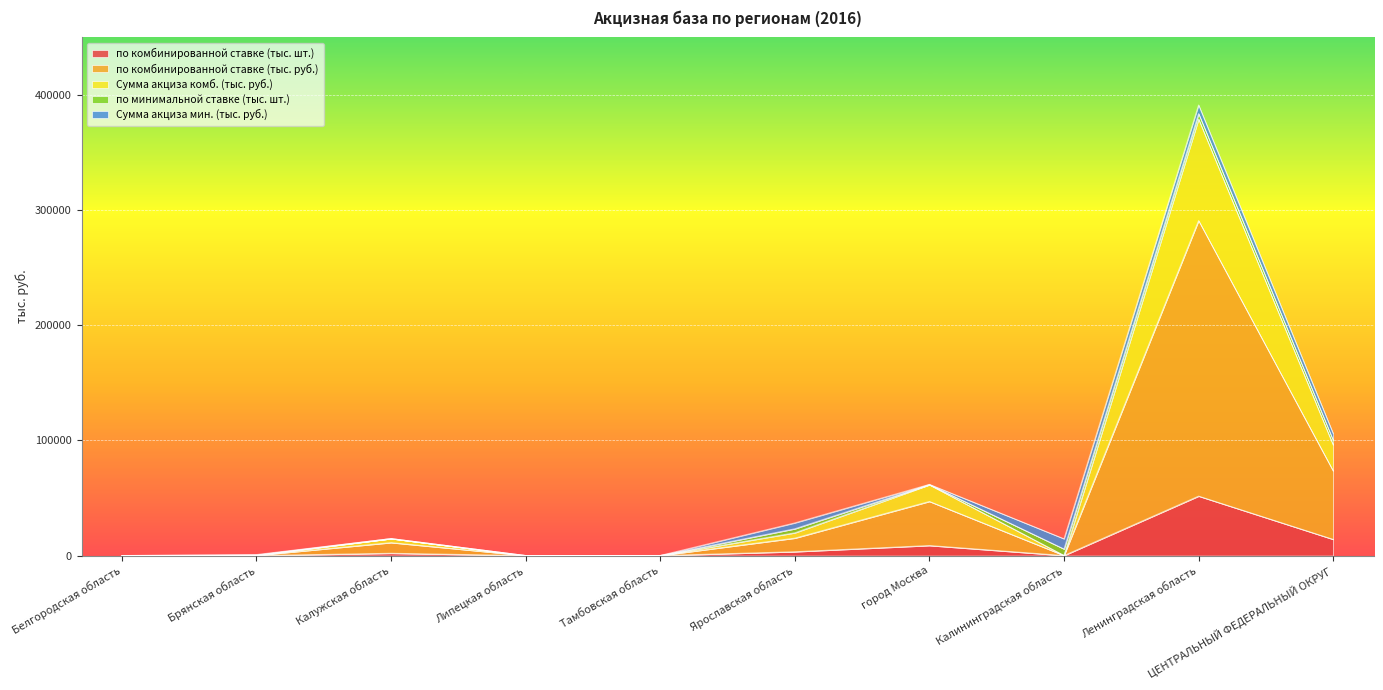

At which category is the sum across all series the highest?

Ленинградская область